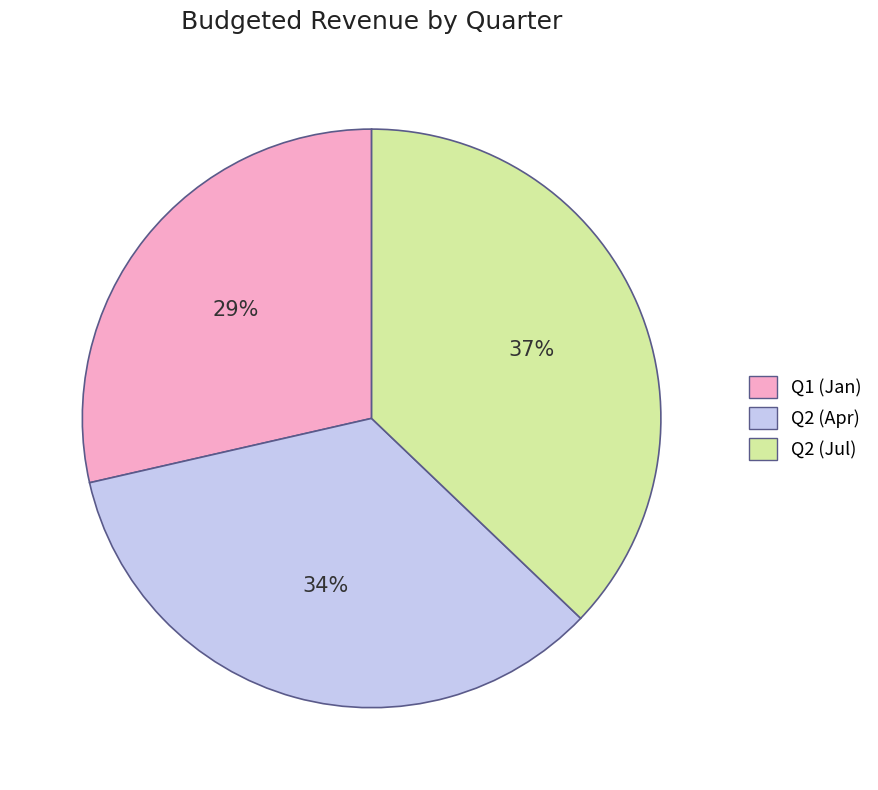

Is there a majority slice in this chart?

No